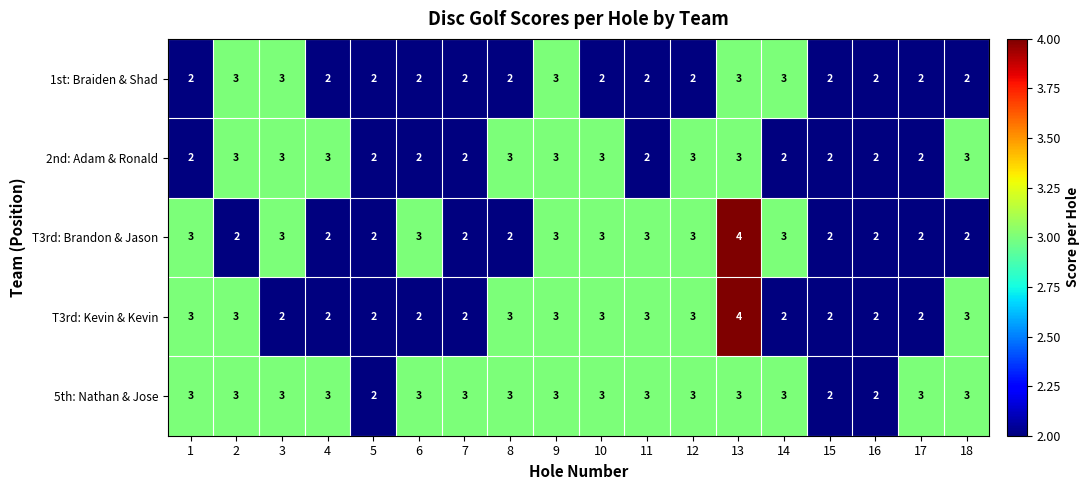

Which category has the highest value across all series?

13